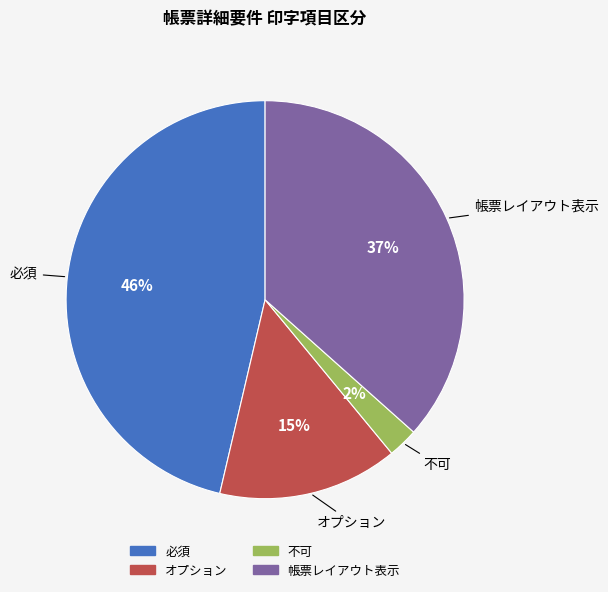

Is there a majority slice in this chart?

No